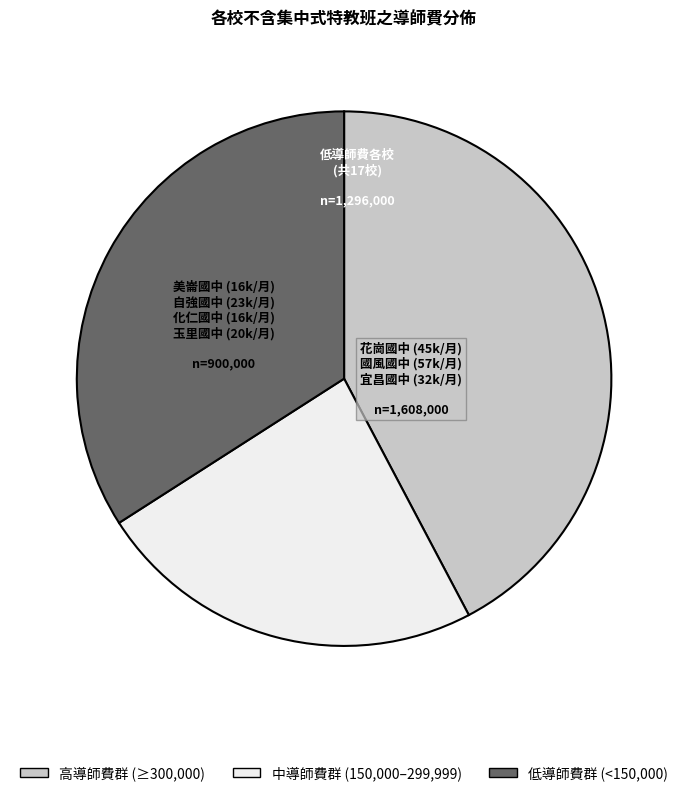

Is there any slice that represents more than half of the pie?

No